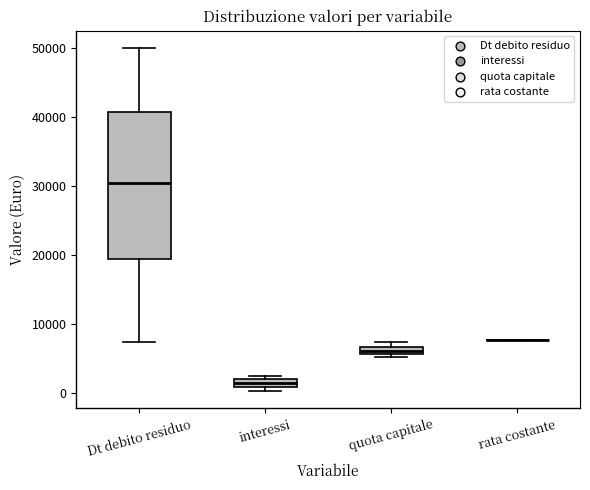

Where is the lower edge of the box for quota capitale on the y-axis? The values are not printed on the chart, so give them approximately, as read against the axis.

6000